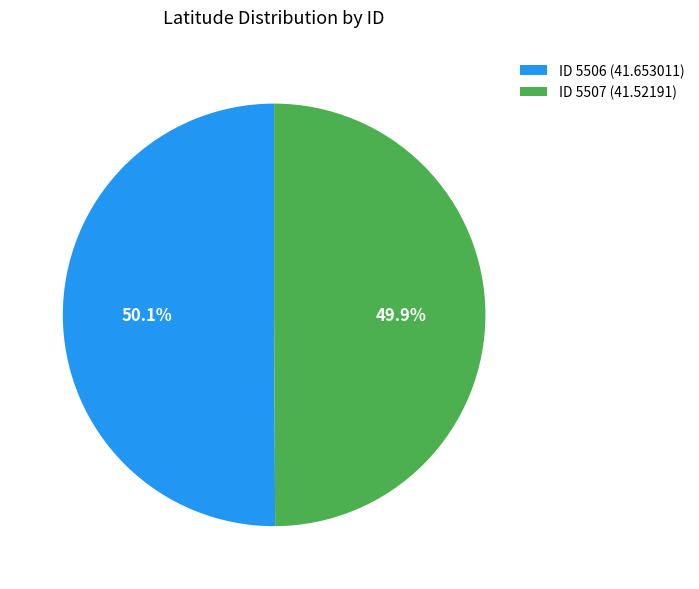

What is the ratio of the value at ID 5506 (41.653011) to the value at ID 5507 (41.52191)?

1.0